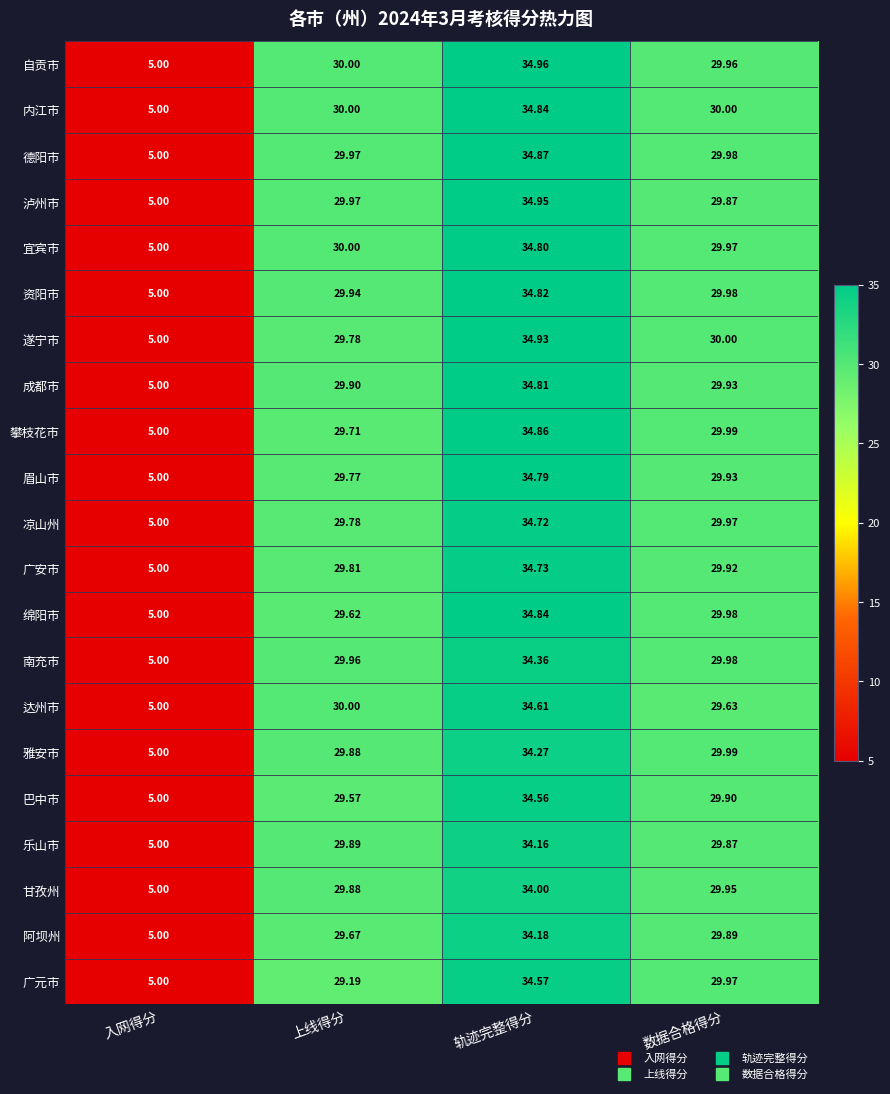

Where is 巴中市 nearest to the value 19?

上线得分